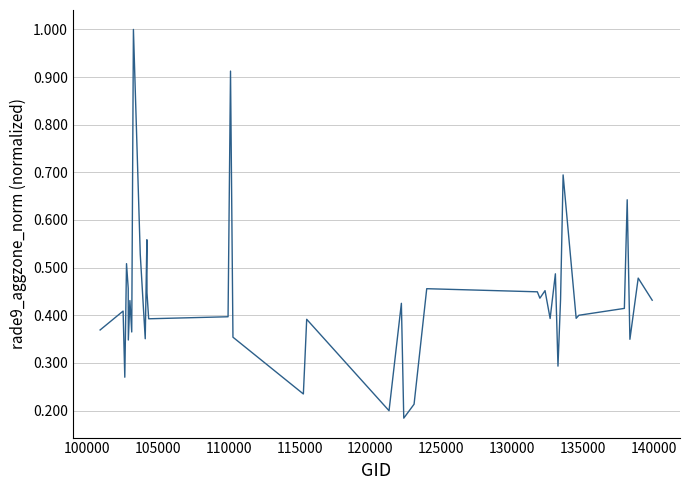

What is the greatest value displayed?

1.0